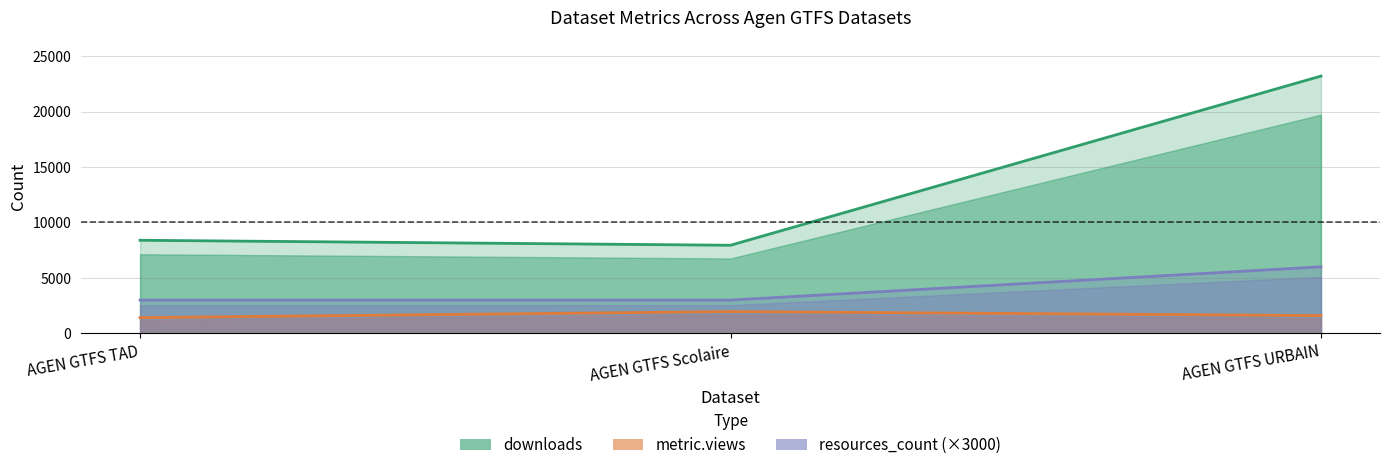

List the series in order of their peak value, lowest first.

metric.views, resources_count (×3000), downloads